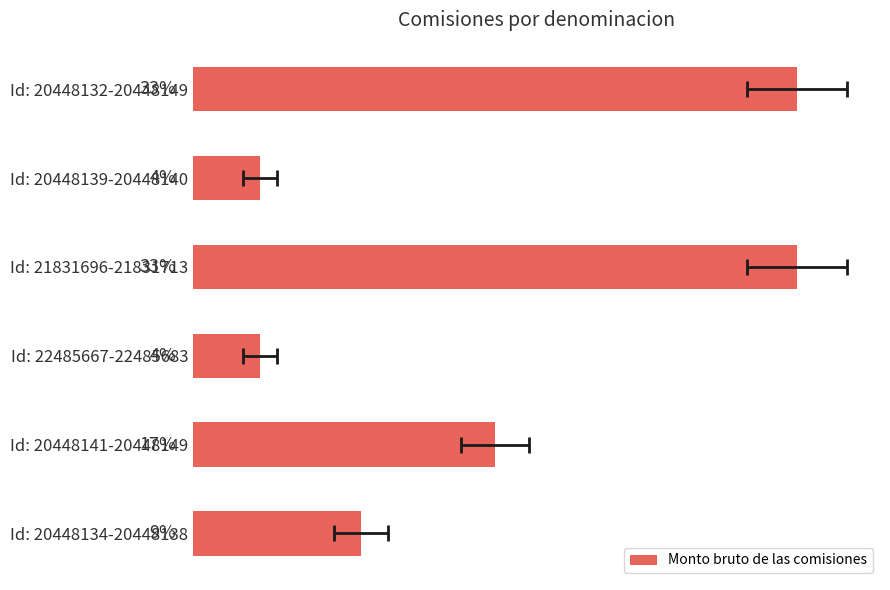

Count the number of categories in the chart.

6